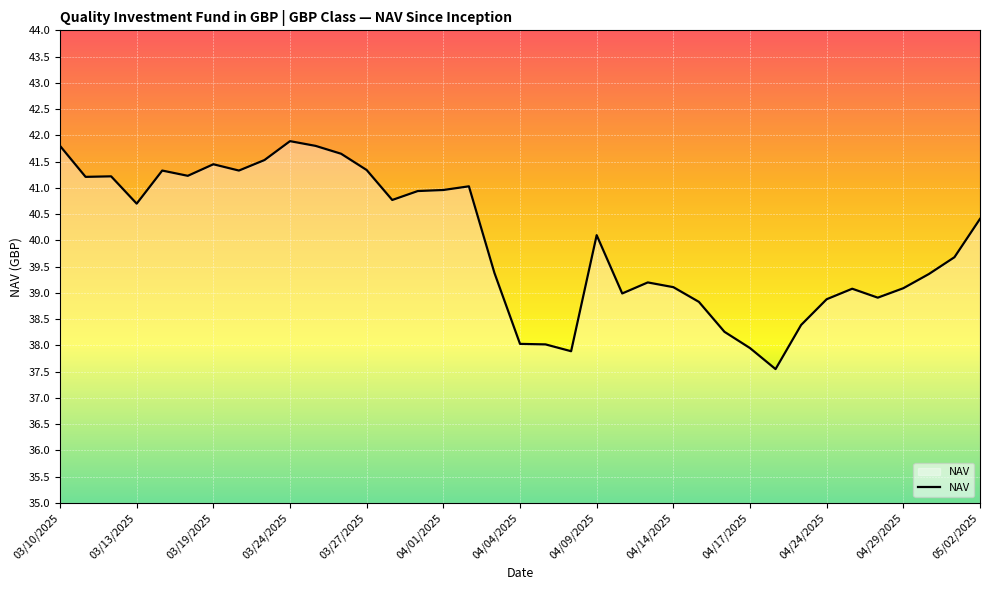

What is the difference between the maximum and minimum values?

4.3